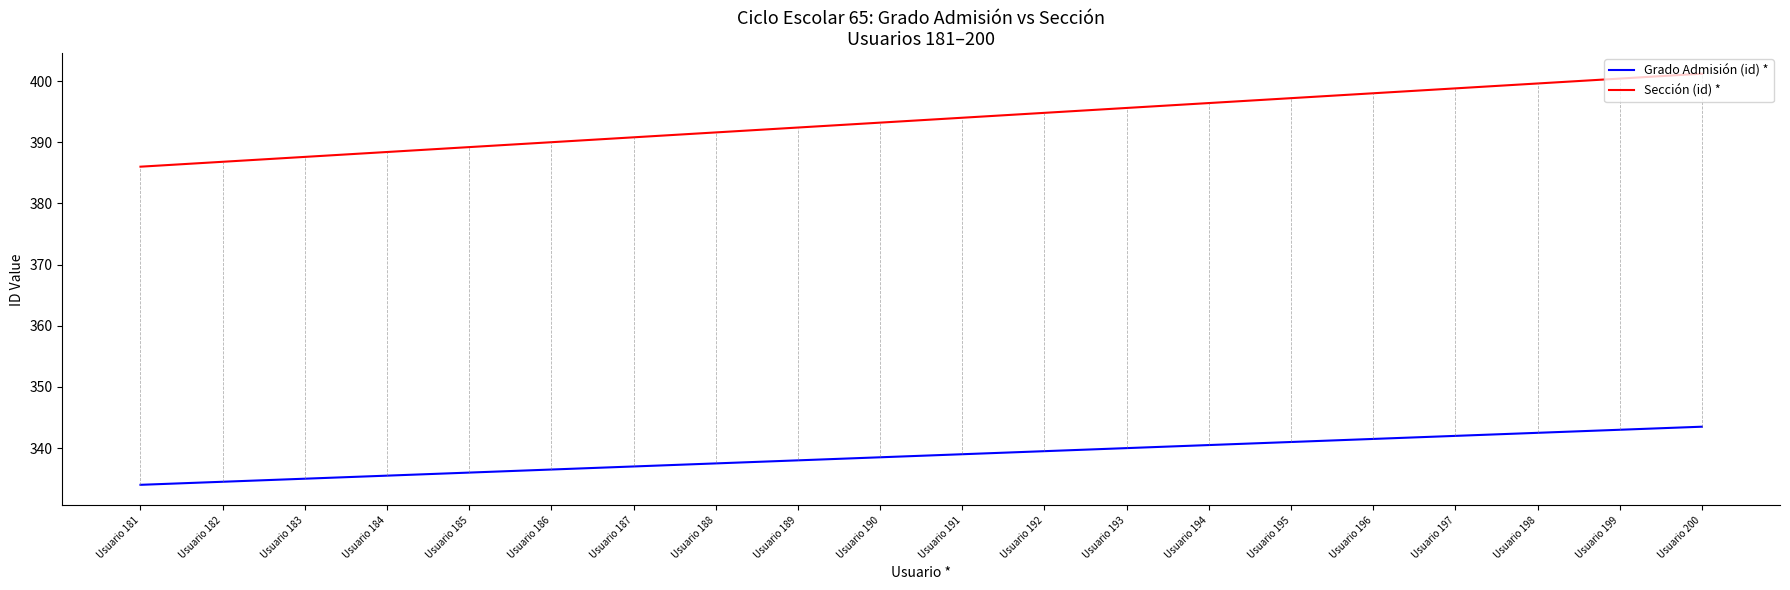

What is the total value across all series at Usuario 198?

742.1